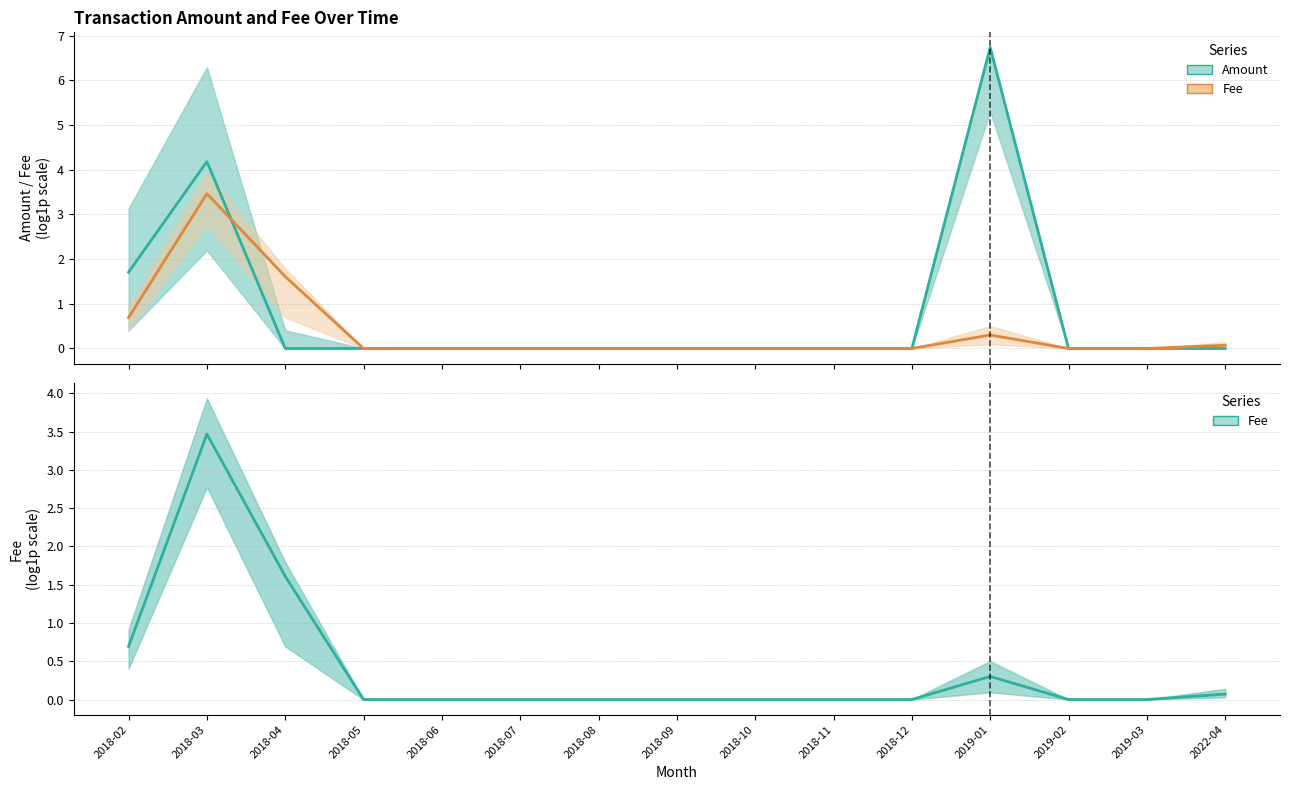

Reading right to left, transcribe all the data shown in this chart.

Amount (log1p): 2022-04=0.0	2019-03=0.0	2019-02=0.0	2019-01=6.7	2018-12=0.0	2018-11=0.0	2018-10=0.0	2018-09=0.0	2018-08=0.0	2018-07=0.0	2018-06=0.0	2018-05=0.0	2018-04=0.0	2018-03=4.2	2018-02=1.7
Fee (log1p): 2022-04=0.1	2019-03=0.0	2019-02=0.0	2019-01=0.3	2018-12=0.0	2018-11=0.0	2018-10=0.0	2018-09=0.0	2018-08=0.0	2018-07=0.0	2018-06=0.0	2018-05=0.0	2018-04=1.6	2018-03=3.5	2018-02=0.7